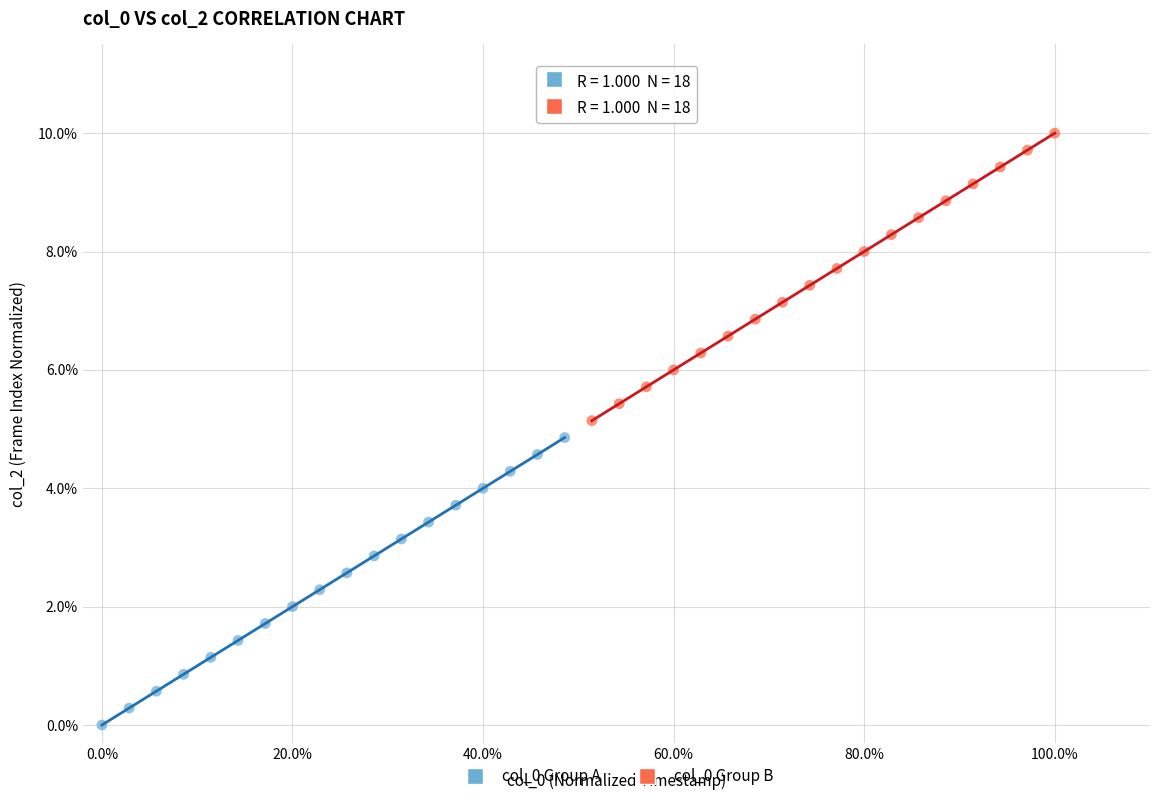

What are all the series names shown in the legend?

col_0 Group A, col_0 Group B